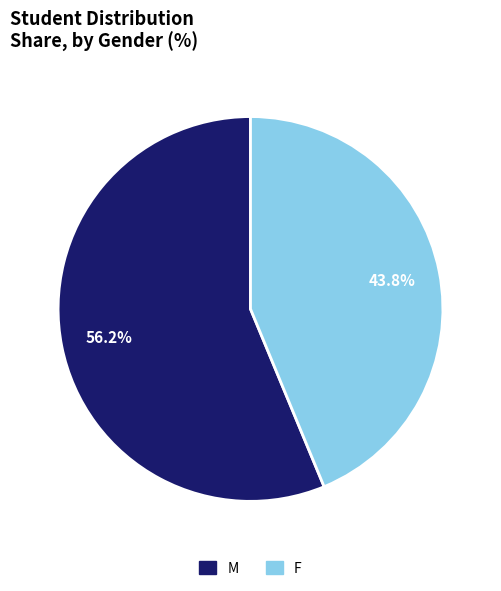

Approximately how many times larger is the value at F compared to M?

0.8